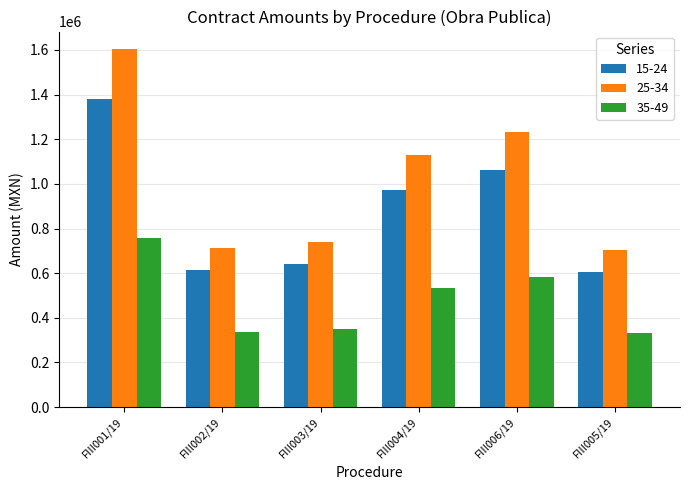

List the series in order of their peak value, highest first.

25-34, 15-24, 35-49